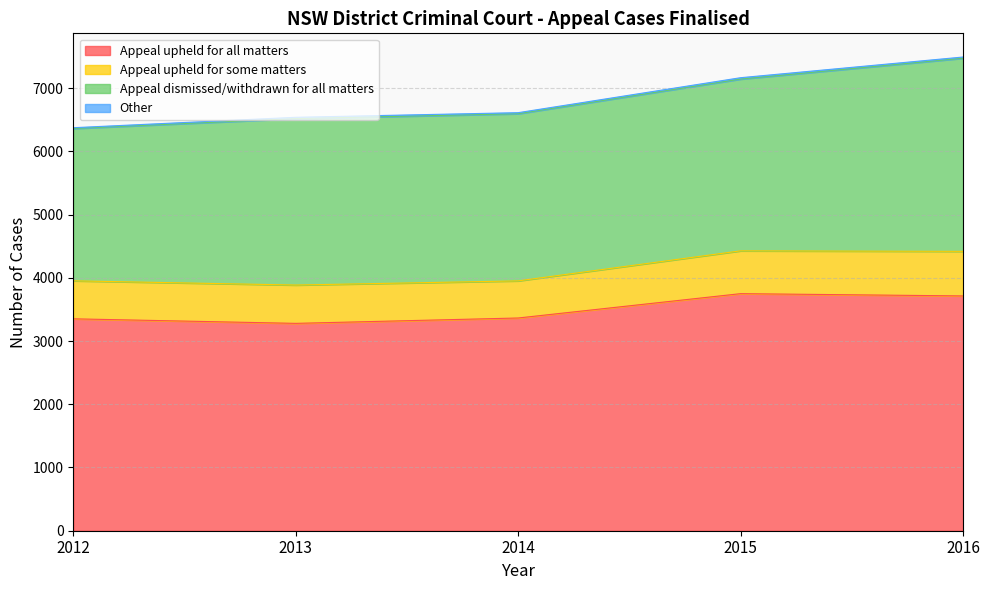

Is the value of Appeal upheld for some matters at 2012 greater than the value of Other at 2015?

Yes